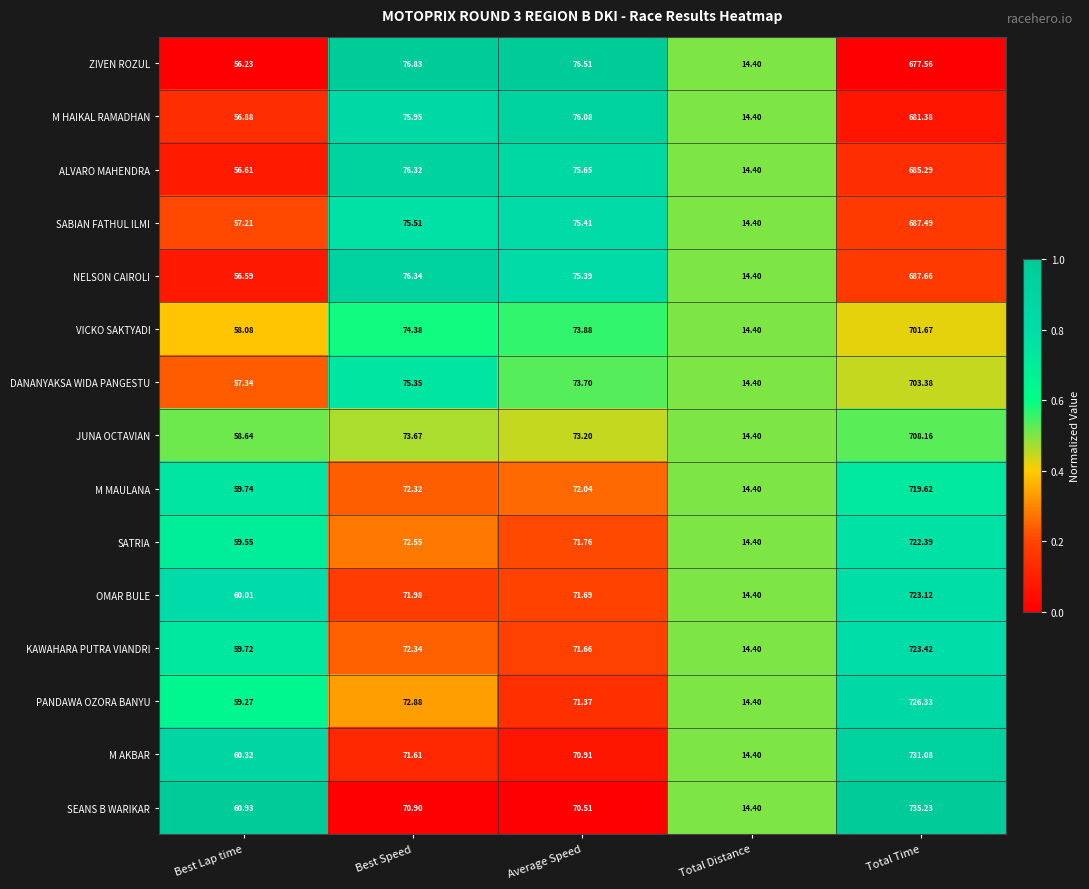

At which category is the sum across all series the highest?

Total Time